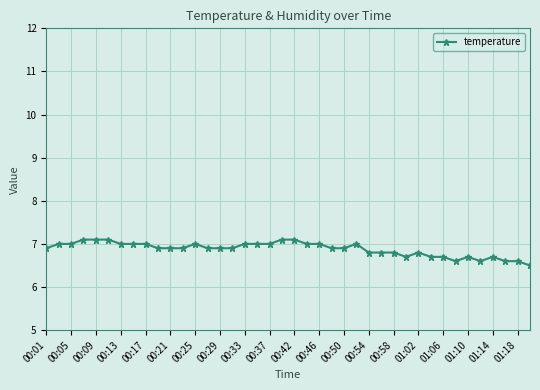

Reading left to right, transcribe all the data shown in this chart.

6.9	7.0	7.0	7.1	7.1	7.1	7.0	7.0	7.0	6.9	6.9	6.9	7.0	6.9	6.9	6.9	7.0	7.0	7.0	7.1	7.1	7.0	7.0	6.9	6.9	7.0	6.8	6.8	6.8	6.7	6.8	6.7	6.7	6.6	6.7	6.6	6.7	6.6	6.6	6.5